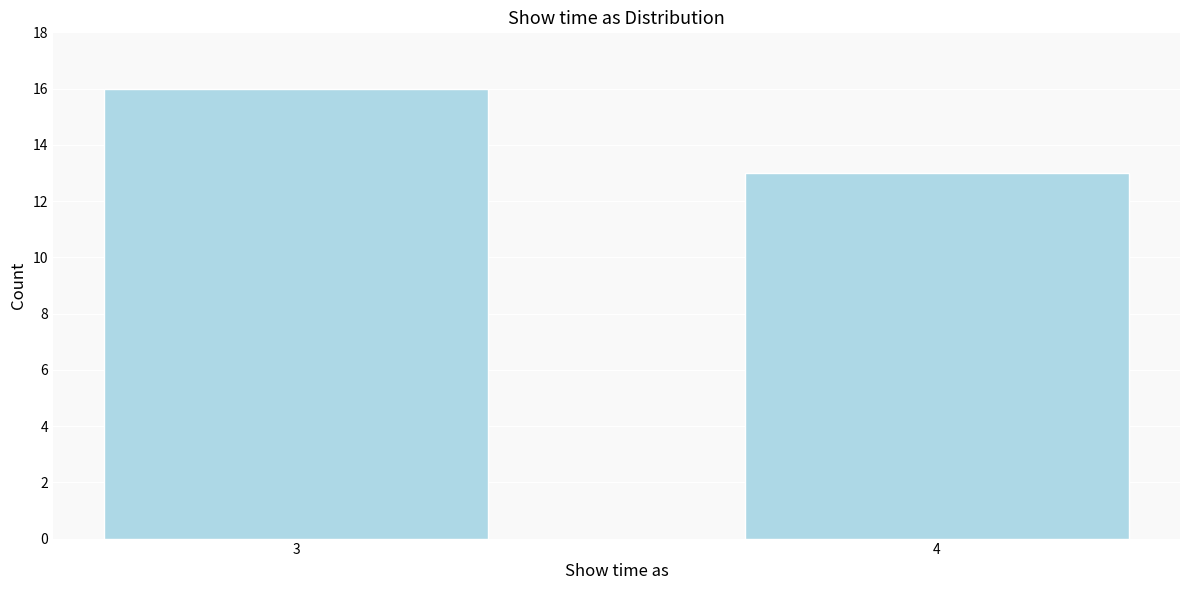

Reading left to right, transcribe all the data shown in this chart.

16	13